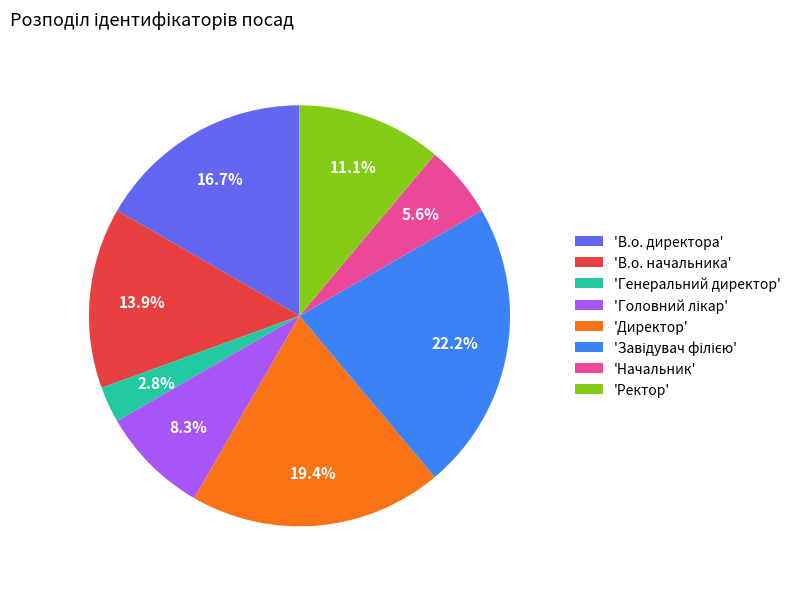

Between 'В.о. директора' and 'Начальник', which is larger?

'В.о. директора'